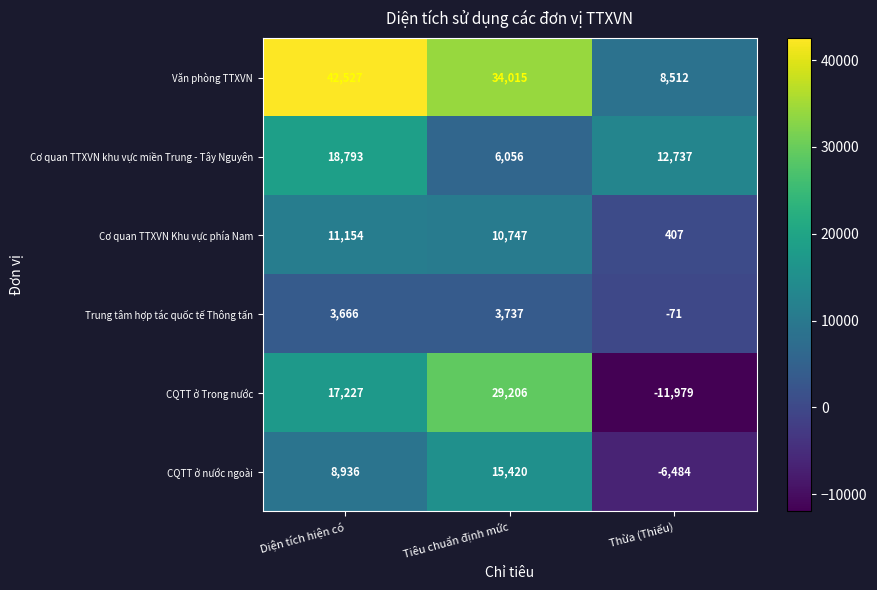

Which series has the widest spread of values?

CQTT ở Trong nước